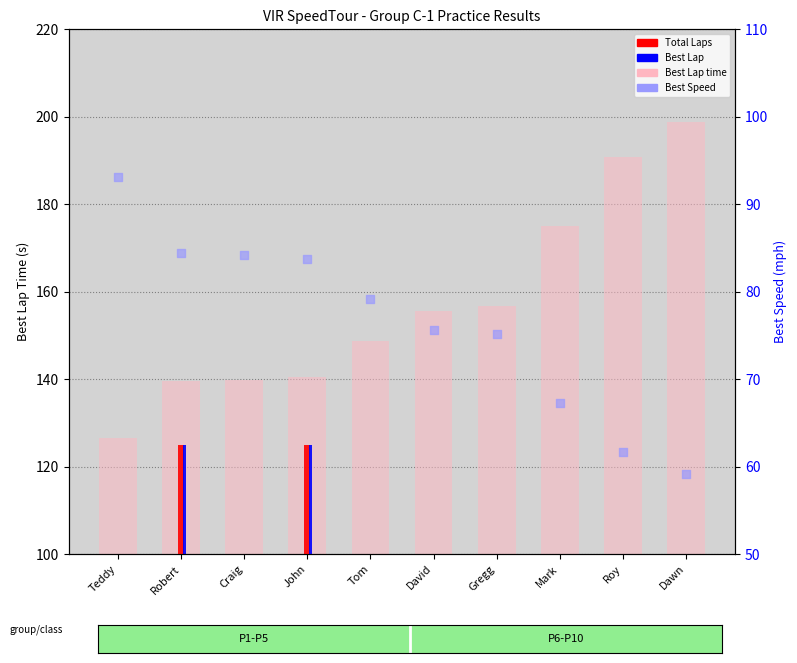

At which category is the sum across all series the highest?

John